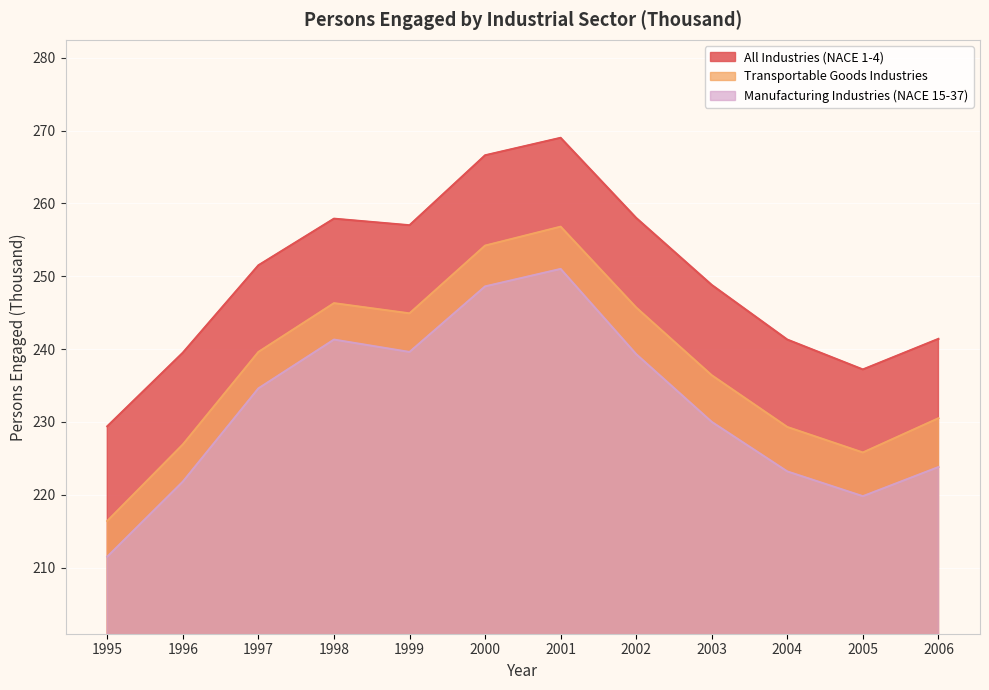

True or false: Manufacturing Industries (NACE 15-37) has a value of 223.8 at 2006.

True